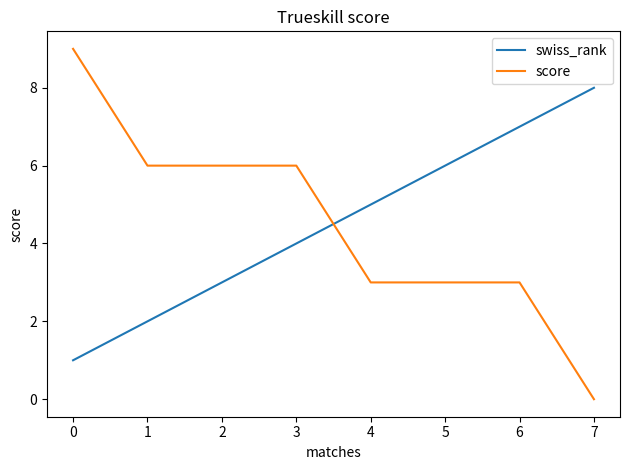

Reading left to right, what are all the values shown in this chart?

swiss_rank: 1	2	3	4	5	6	7	8
score: 9	6	6	6	3	3	3	0